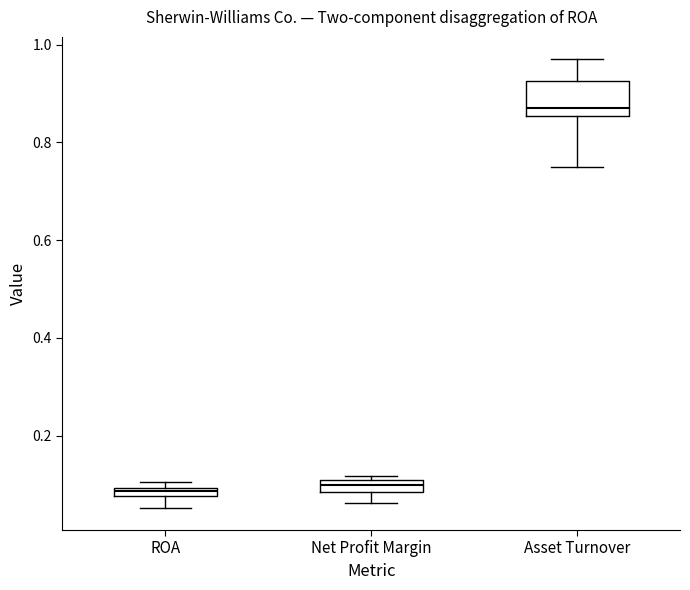

Where does the median line of the box for Asset Turnover sit on the y-axis? The values are not printed on the chart, so give them approximately, as read against the axis.

0.88